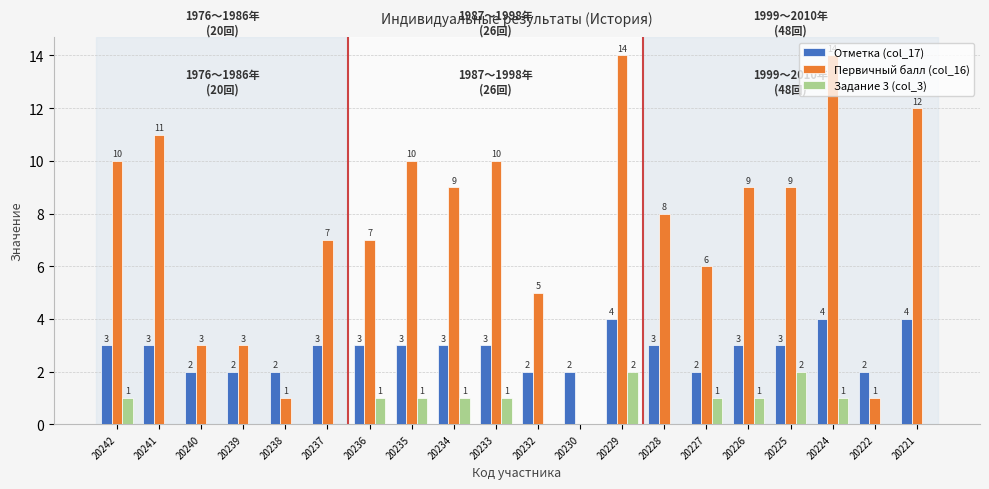

True or false: Задание 3 (col_3) has a value of 2 at 20227.

False